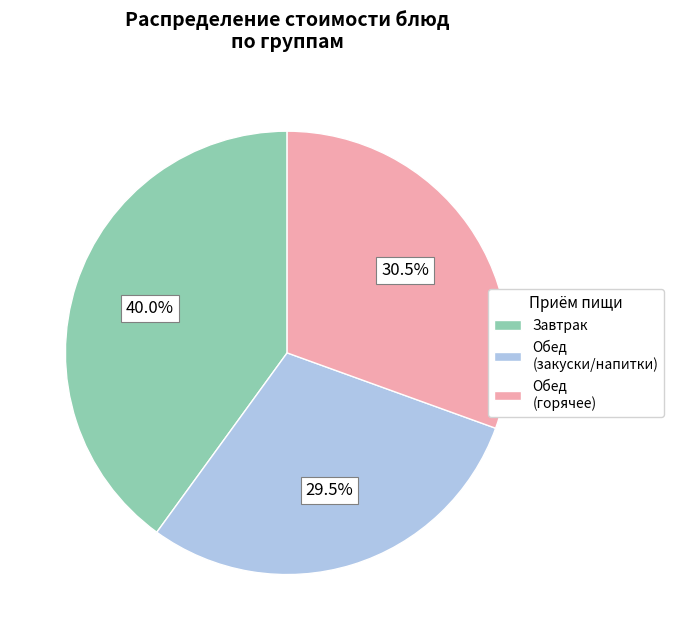

Is there a majority slice in this chart?

No